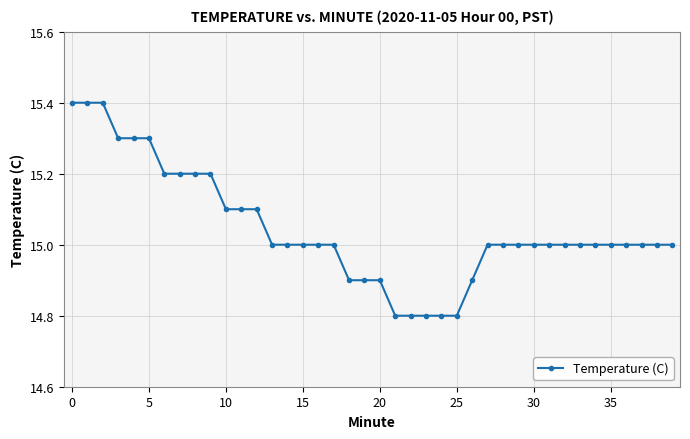

What is the value of the 18th point from the left?

15.0